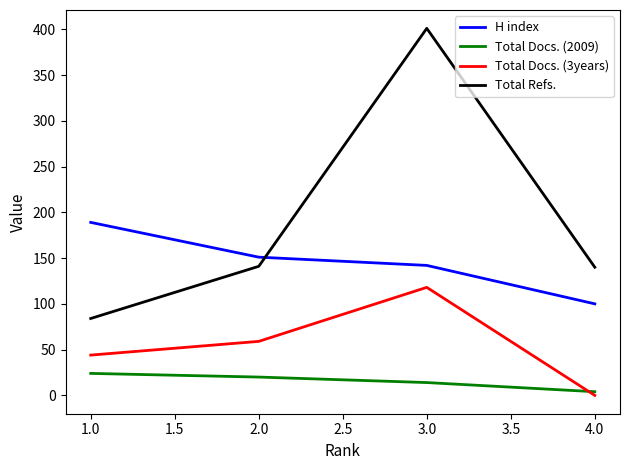

Which series has the widest spread of values?

Total Refs.